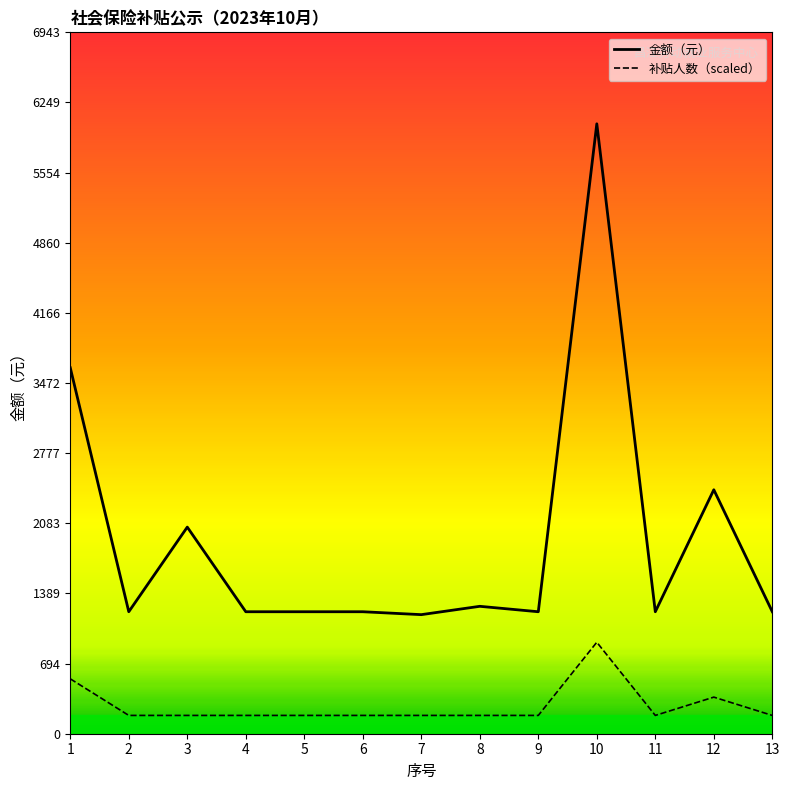

What is the spread (max minus min) of values at 3?

1864.1